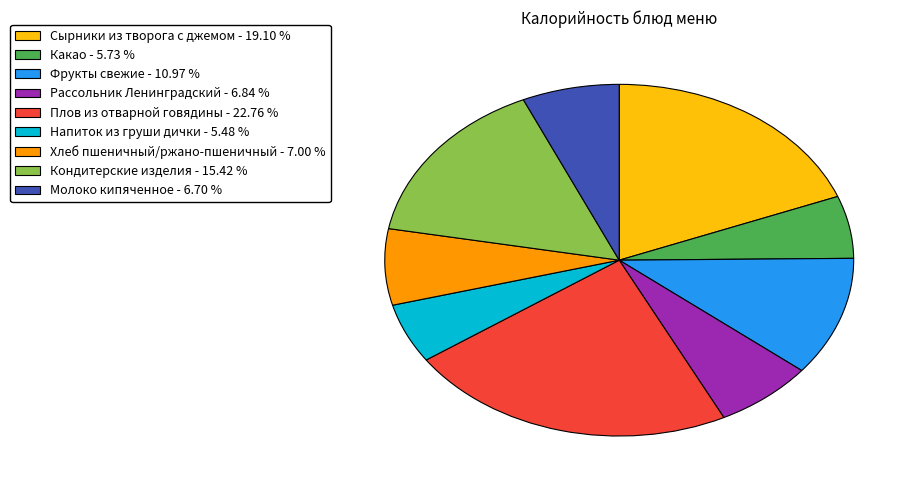

Approximately how many times larger is the value at Плов из отварной говядины - 22.76 % compared to Фрукты свежие - 10.97 %?

2.1